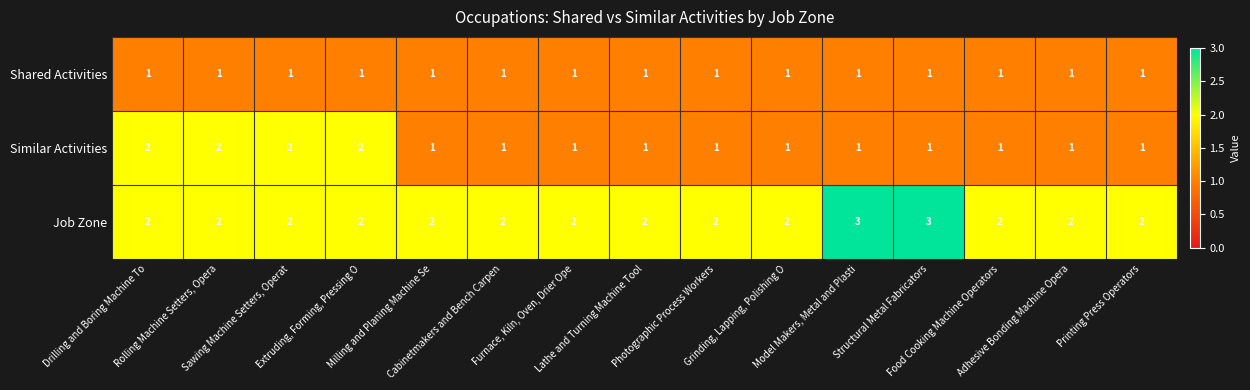

How many Job Zone values are between 2 and 3?

15